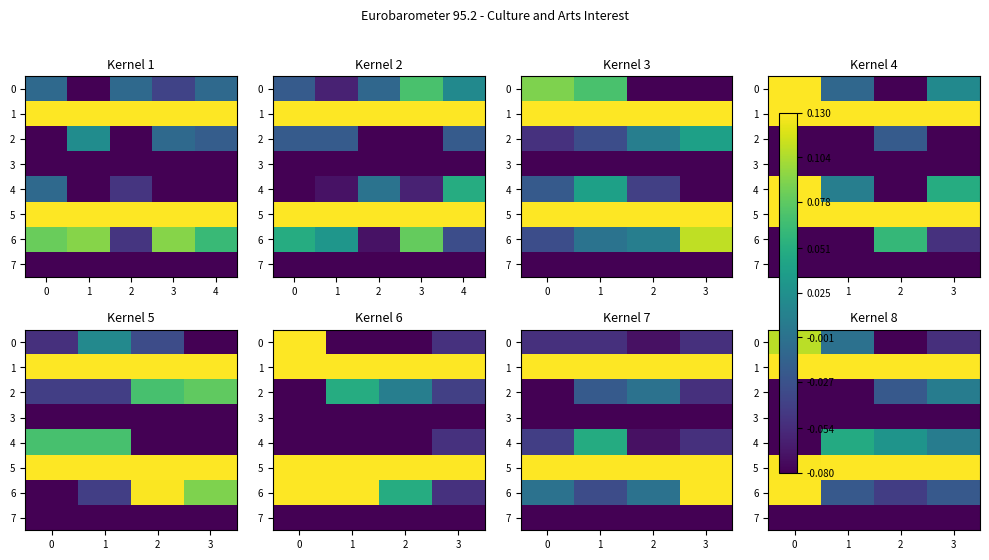

True or false: row_1 has a value of 0.5 at −1.

False